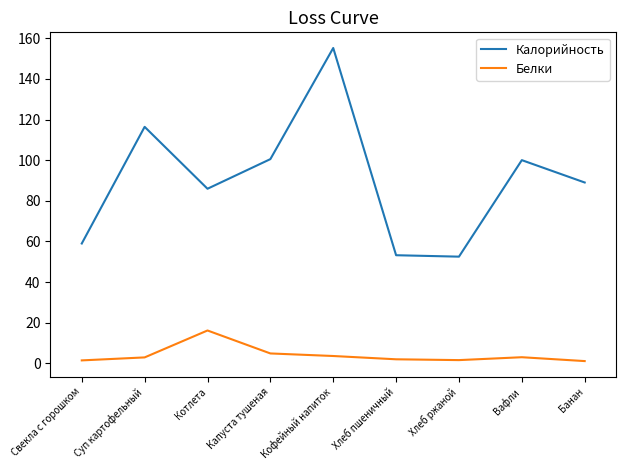

True or false: Белки and Калорийность cross at least once.

False